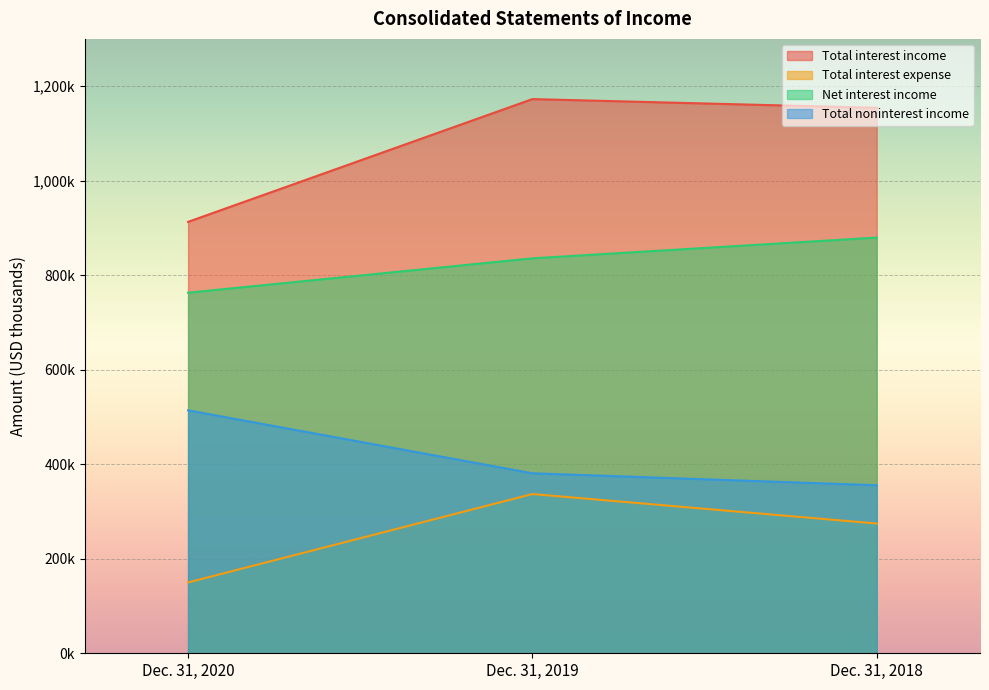

What is the smallest value displayed?

149883